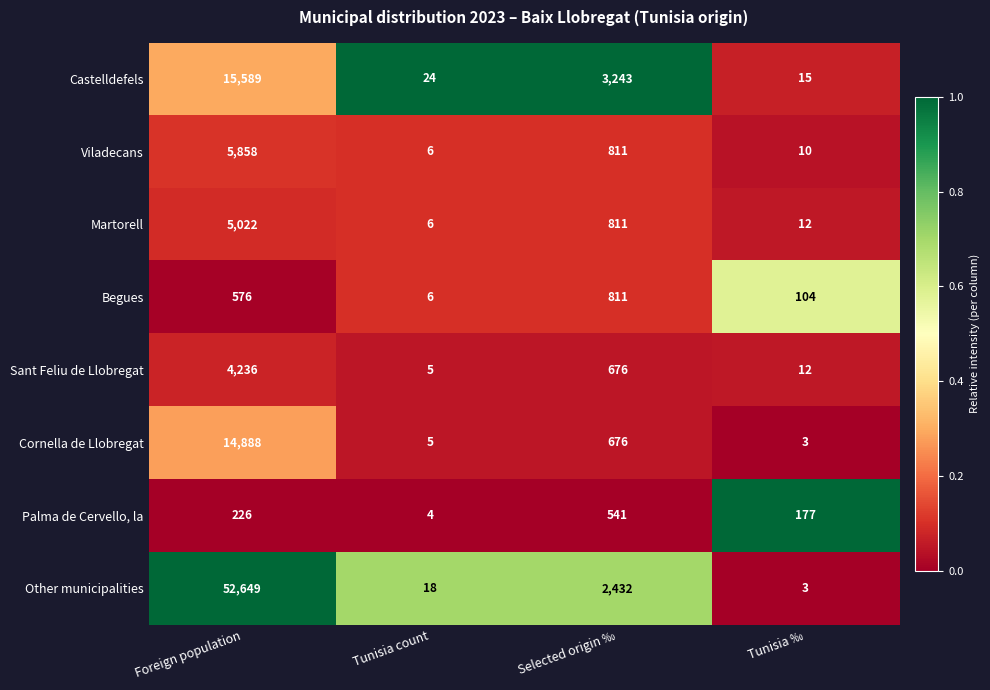

At which category does the chart reach its peak across all series?

Foreign population